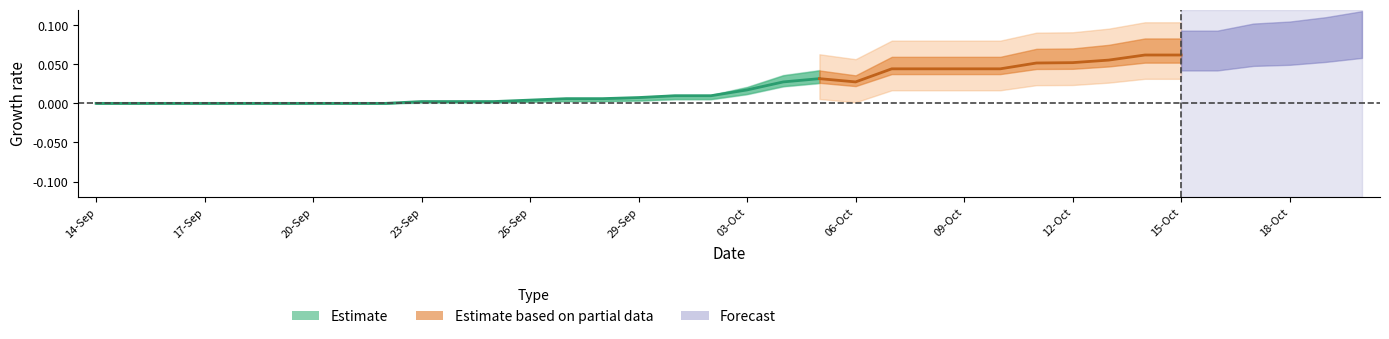

Does the chart have visible grid lines?

No